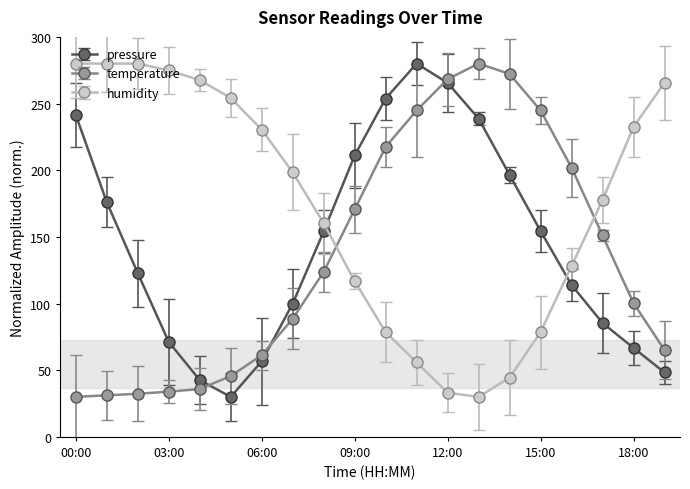

How many times do pressure and humidity cross each other?

2